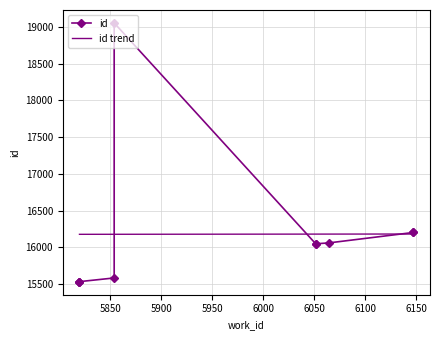

What is the highest value of the id trend series?

16183.2